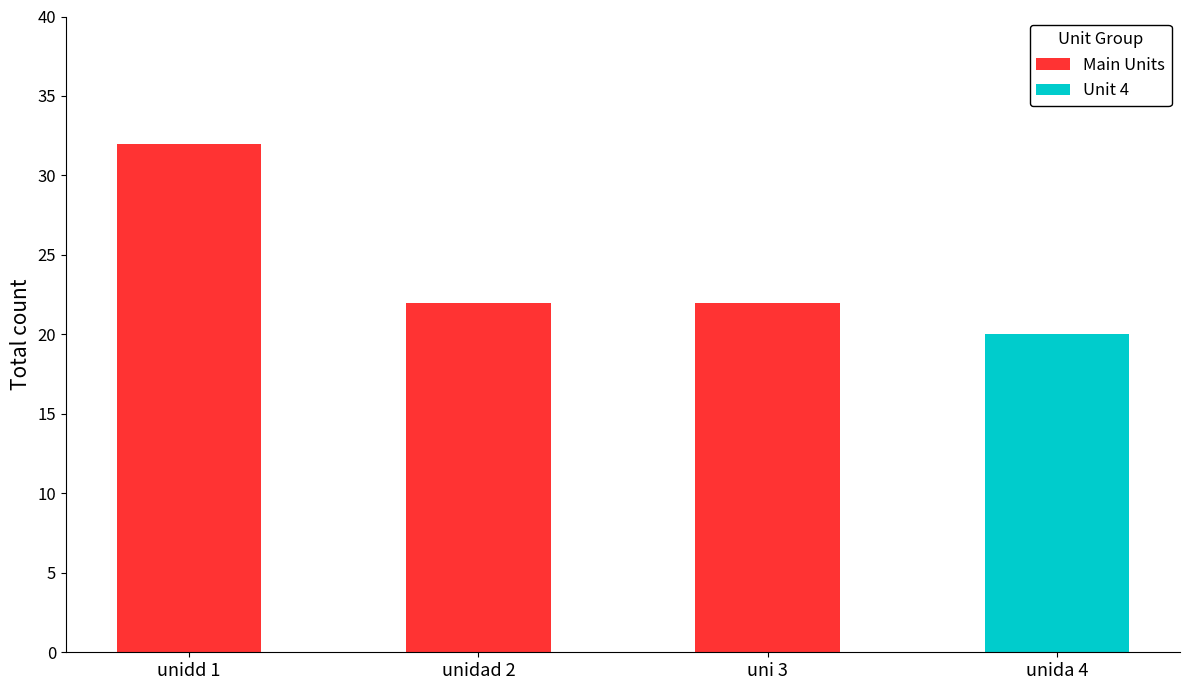

Between unidad 2 and unidd 1, which is larger?

unidd 1